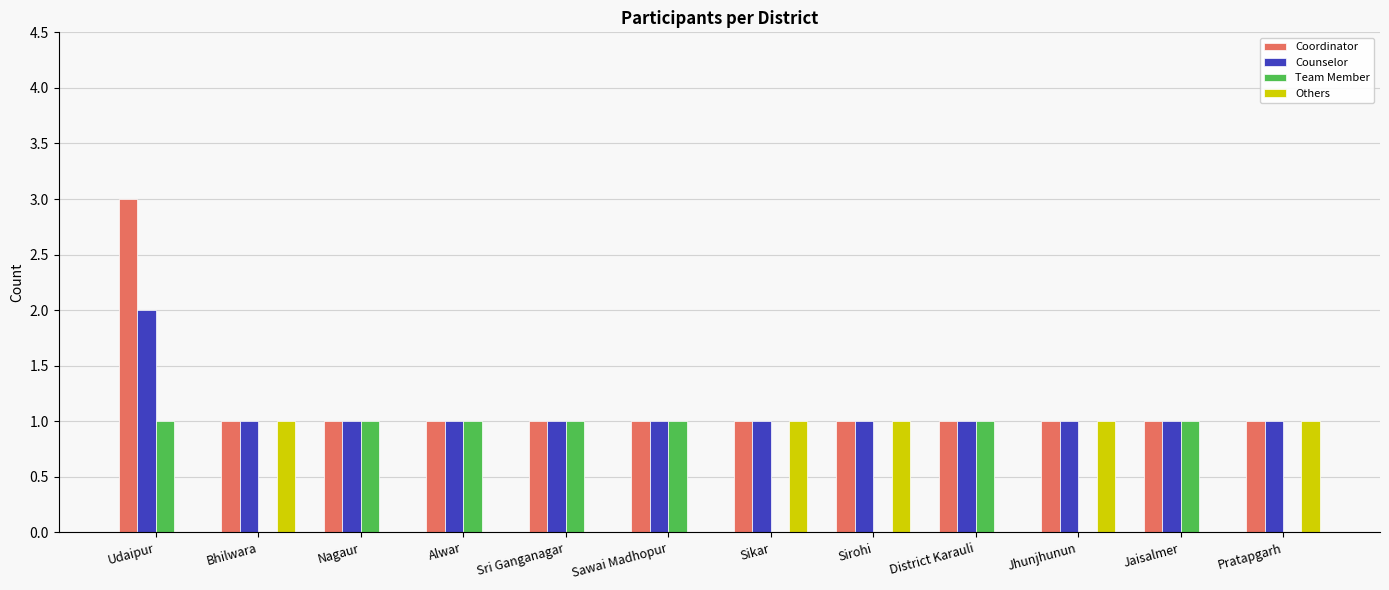

Count the number of categories in the chart.

12